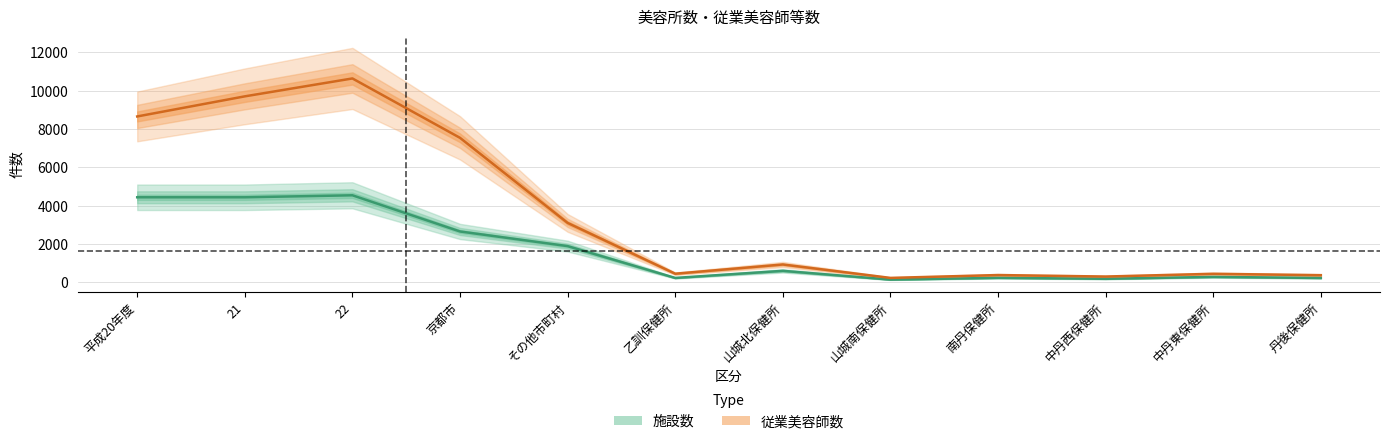

Rank the series at 山城北保健所 from highest to lowest value.

従業美容師数, 施設数